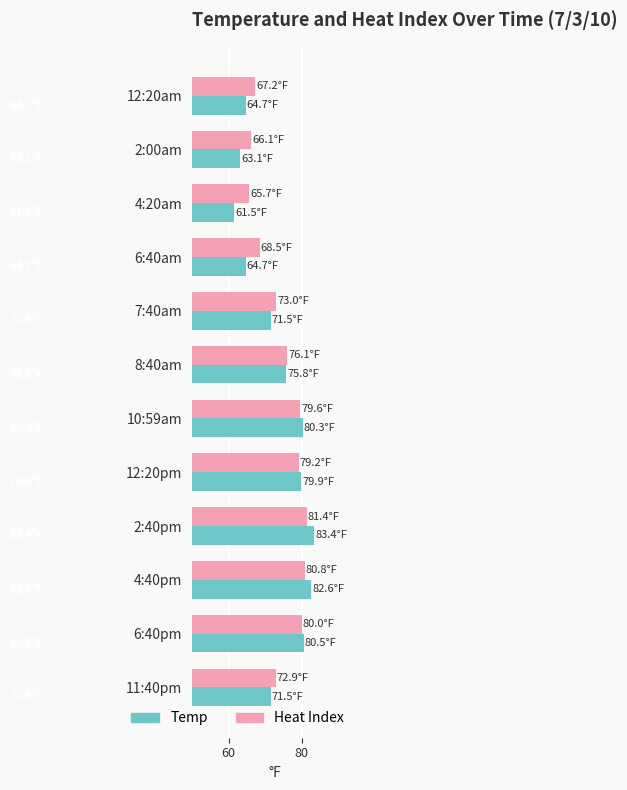

What is the average value of the Heat Index series?

74.2